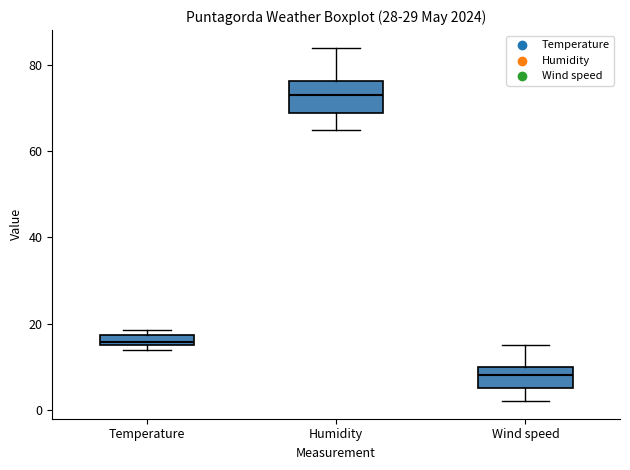

Which box is the tallest, from its lower edge to its upper edge?

Humidity